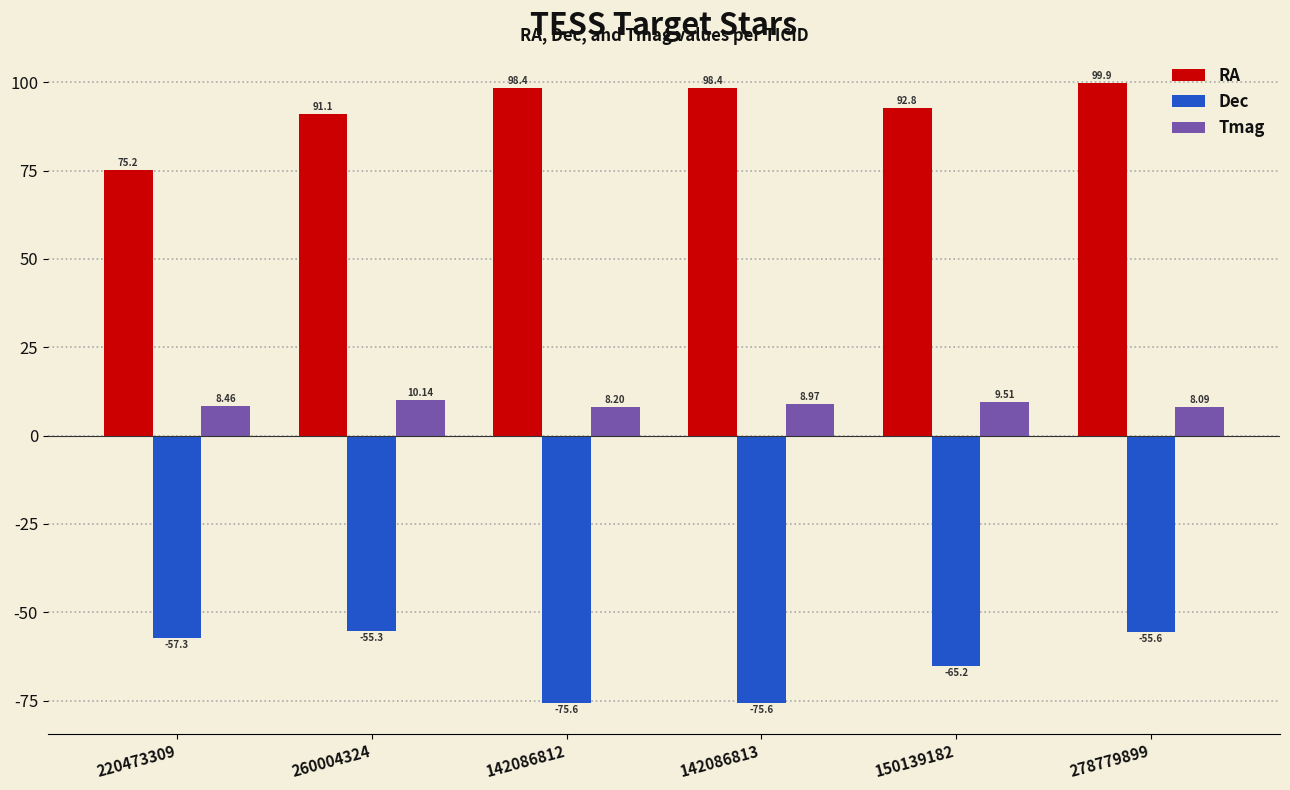

At how many categories does at least one series exceed 68?

6